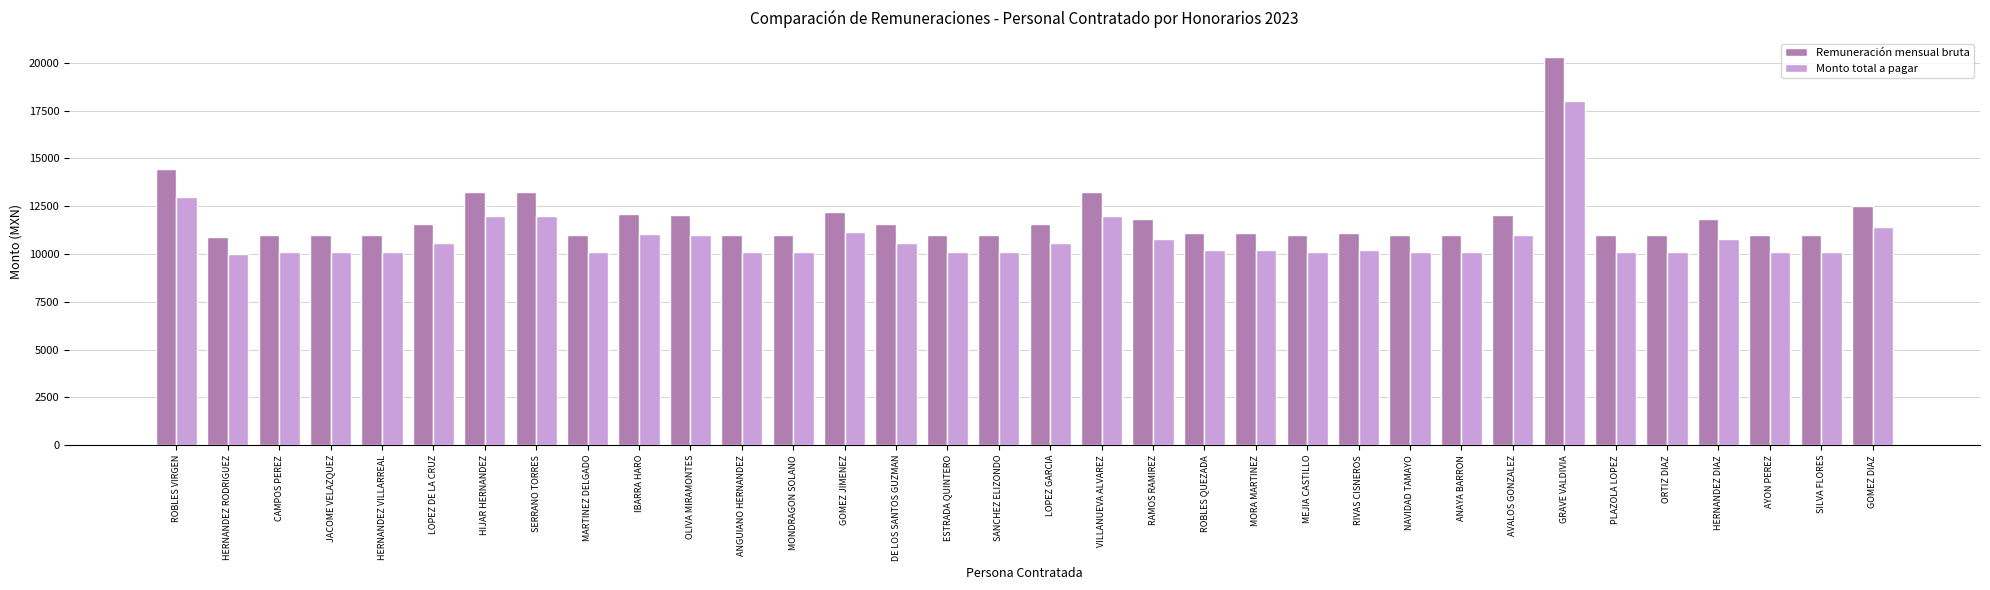

At how many categories does at least one series exceed 10100?

34